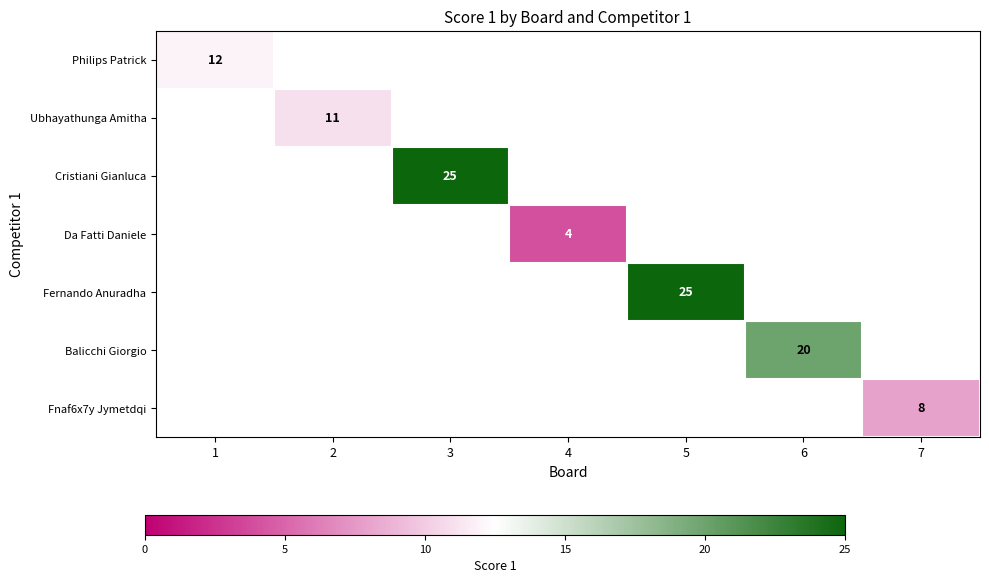

How many series are shown in this chart?

7